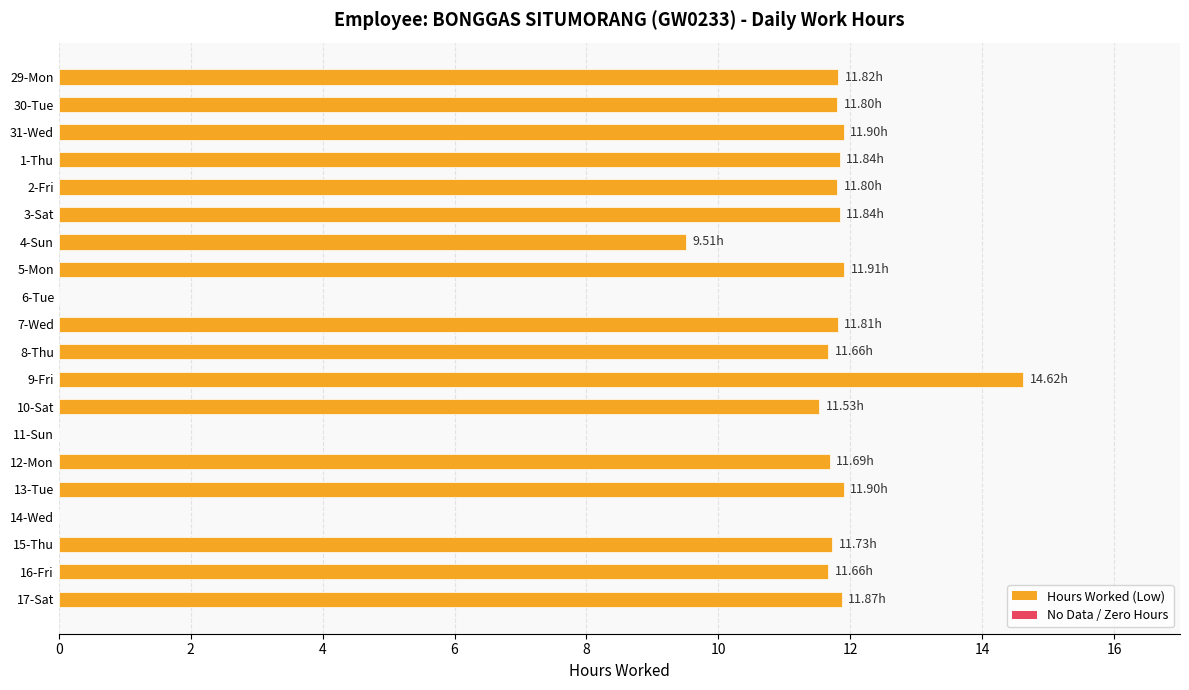

What is the sum of all values?

200.9